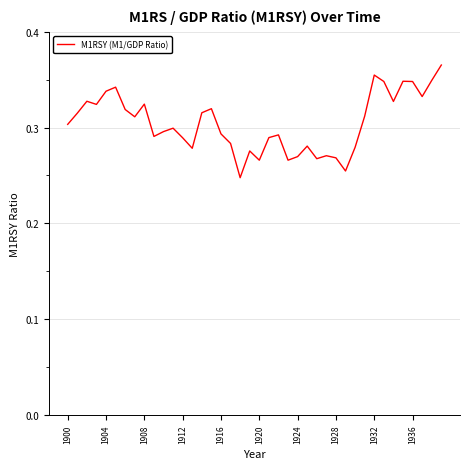

Which has a higher value, 1912 or 1908?

1908